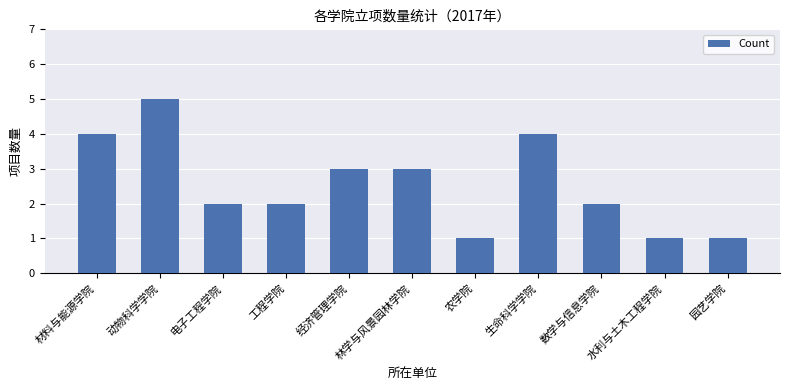

At which label does the data first exceed 2?

材料与能源学院